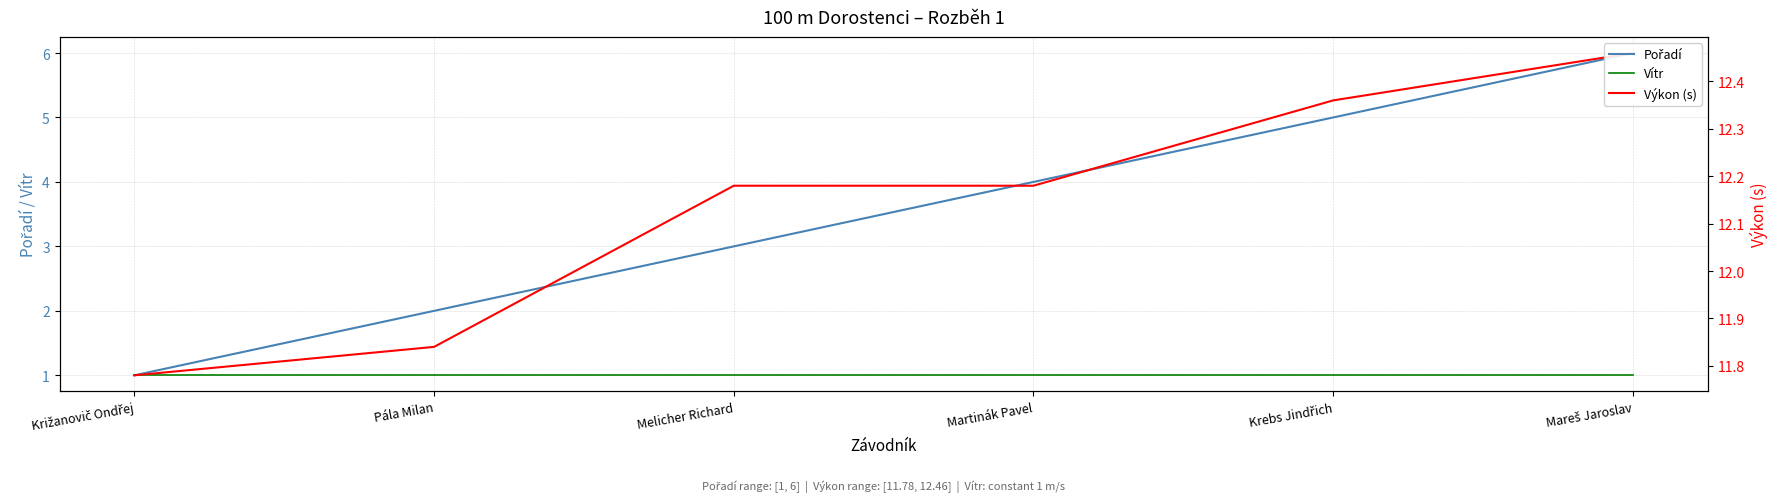

What is the spread (max minus min) of values at Križanovič Ondřej?

10.8